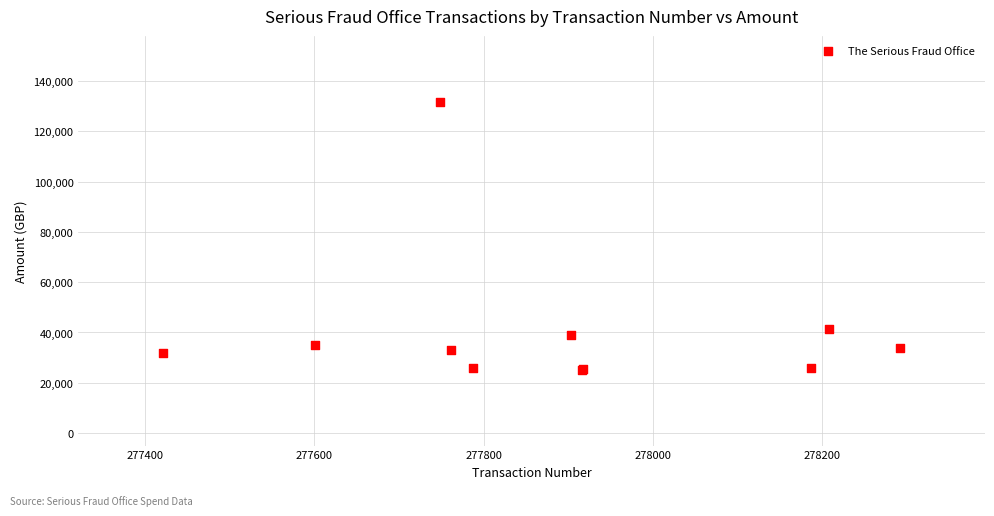

What Y value in the scatter plot is closest to 78414?

41578.8